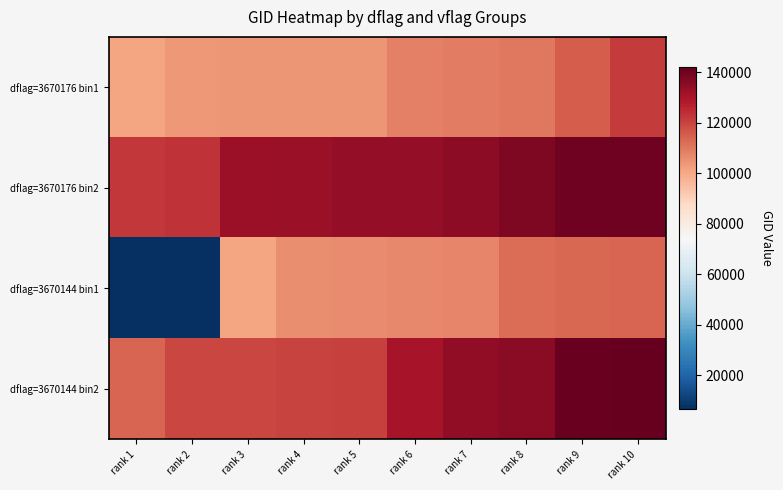

Reading left to right, list all the values displayed in this chart.

dflag=3670176 bin1: rank 1=100887	rank 2=103720	rank 3=104071	rank 4=104315	rank 5=104431	rank 6=108308	rank 7=109184	rank 8=109895	rank 9=115226	rank 10=121942
dflag=3670176 bin2: rank 1=122463	rank 2=123366	rank 3=132076	rank 4=132606	rank 5=133896	rank 6=134076	rank 7=134821	rank 8=137852	rank 9=140005	rank 10=140194
dflag=3670144 bin1: rank 1=6551	rank 2=7001	rank 3=101013	rank 4=105602	rank 5=106324	rank 6=107081	rank 7=107253	rank 8=112104	rank 9=113127	rank 10=113644
dflag=3670144 bin2: rank 1=113817	rank 2=119351	rank 3=119873	rank 4=120041	rank 5=120740	rank 6=130251	rank 7=134442	rank 8=135370	rank 9=141525	rank 10=142116